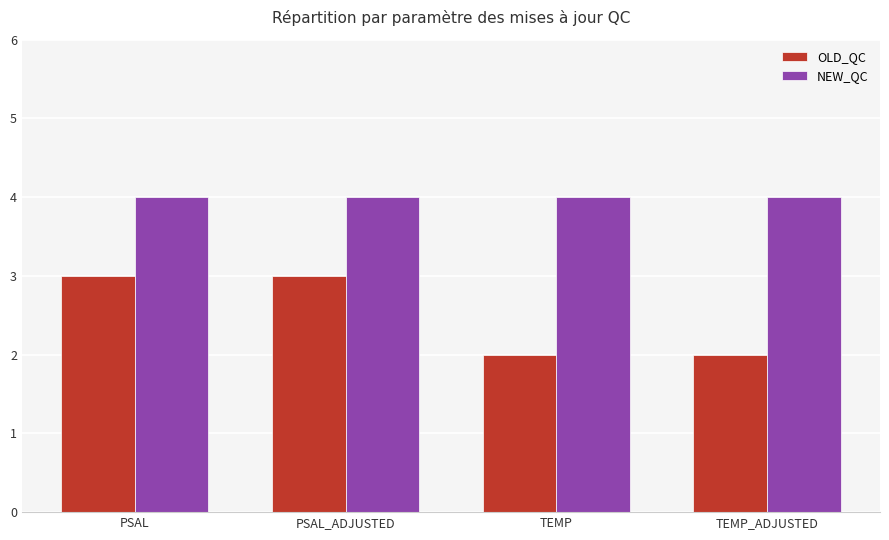

Is the value of OLD_QC at PSAL greater than the value of NEW_QC at TEMP_ADJUSTED?

No